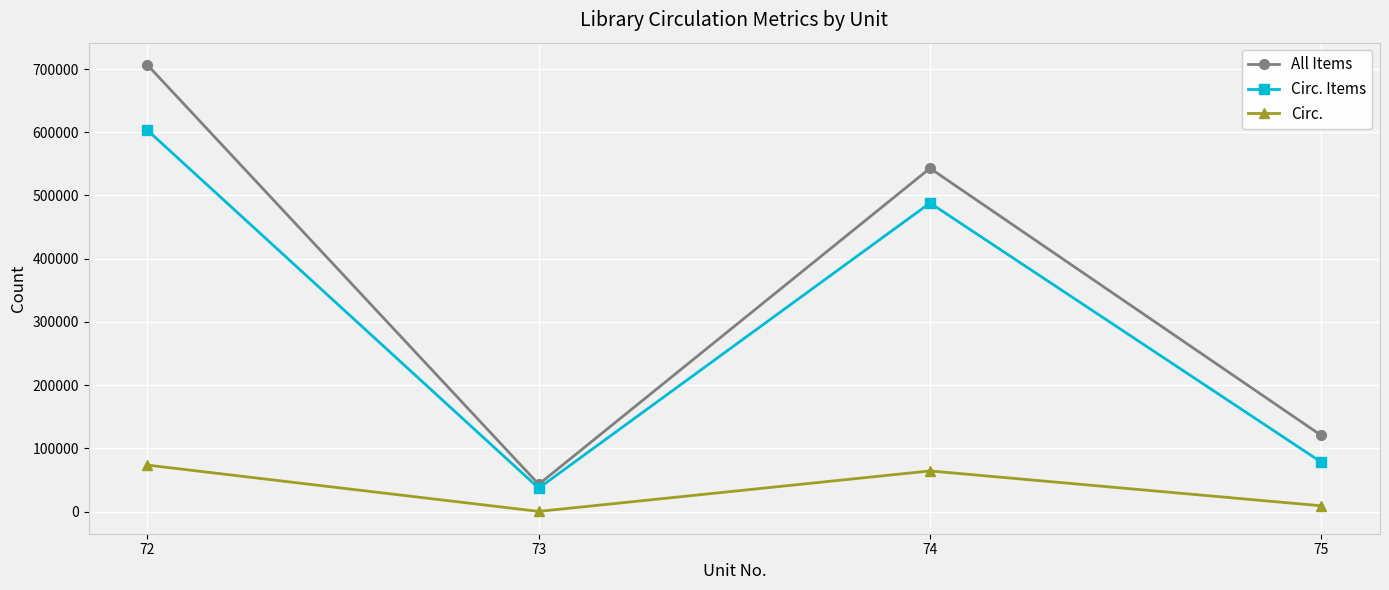

List the series in order of their overall mean, highest first.

All Items, Circ. Items, Circ.